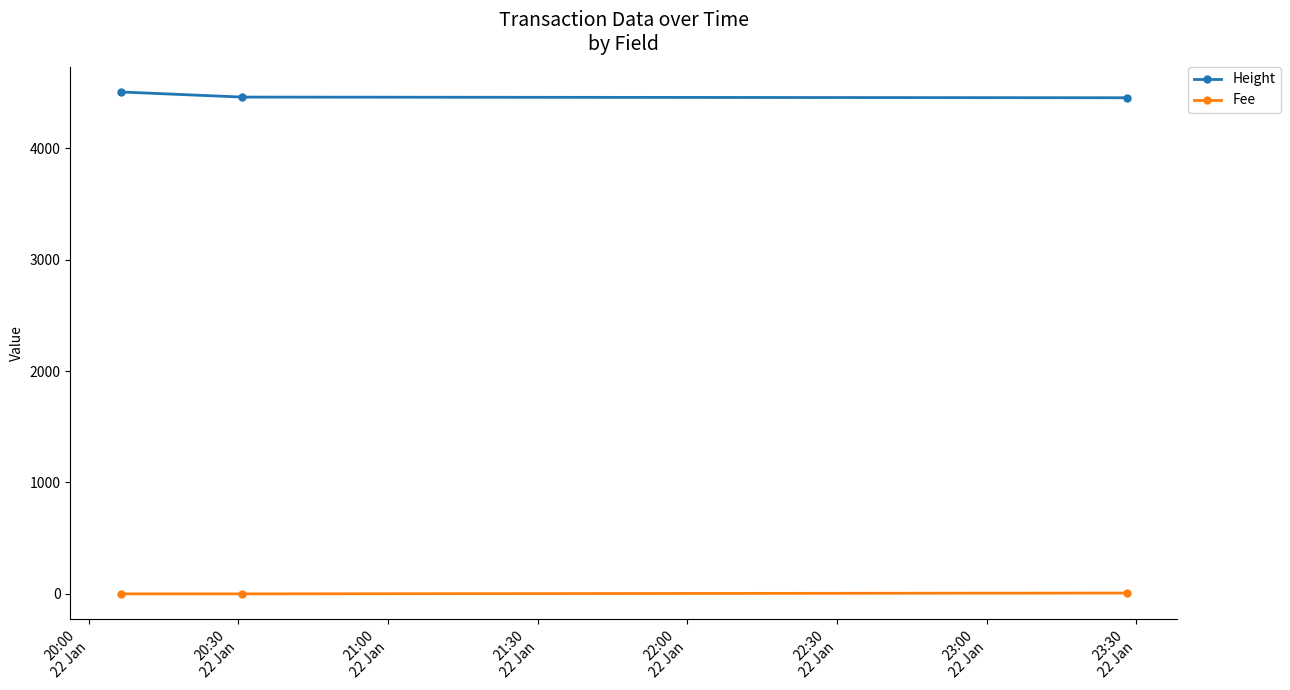

How many lines are shown in the chart?

2